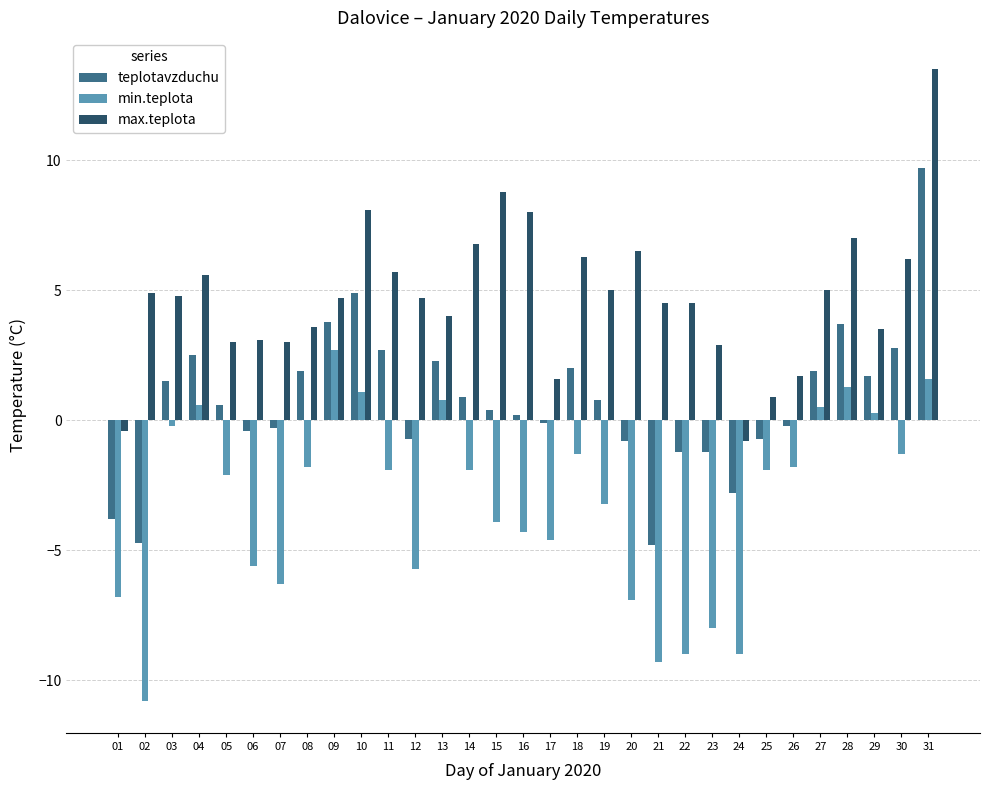

Rank the series by their maximum value, from highest to lowest.

max.teplota, teplotavzduchu, min.teplota